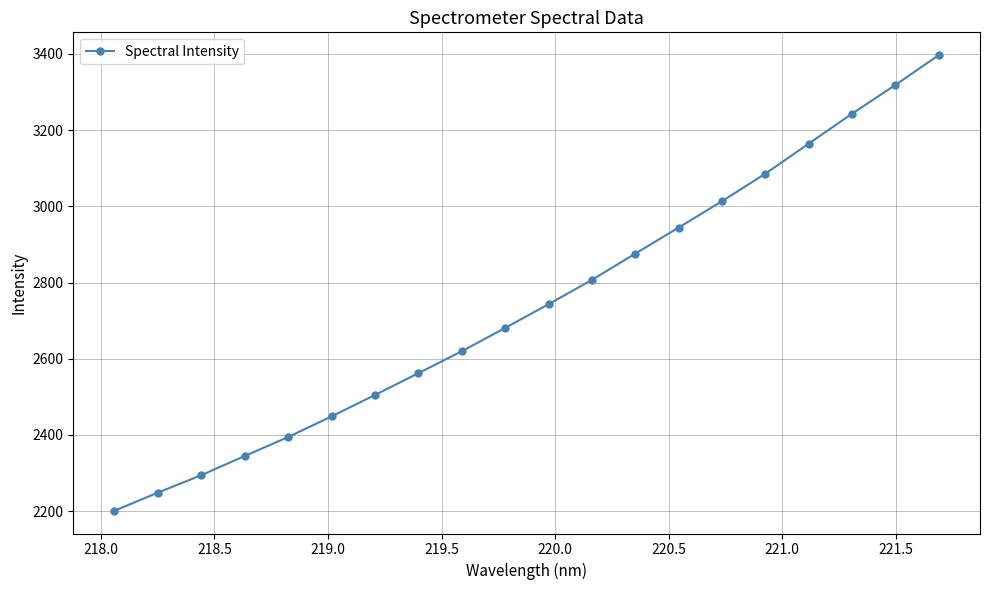

What is the value of the 1st point from the left?

2201.1